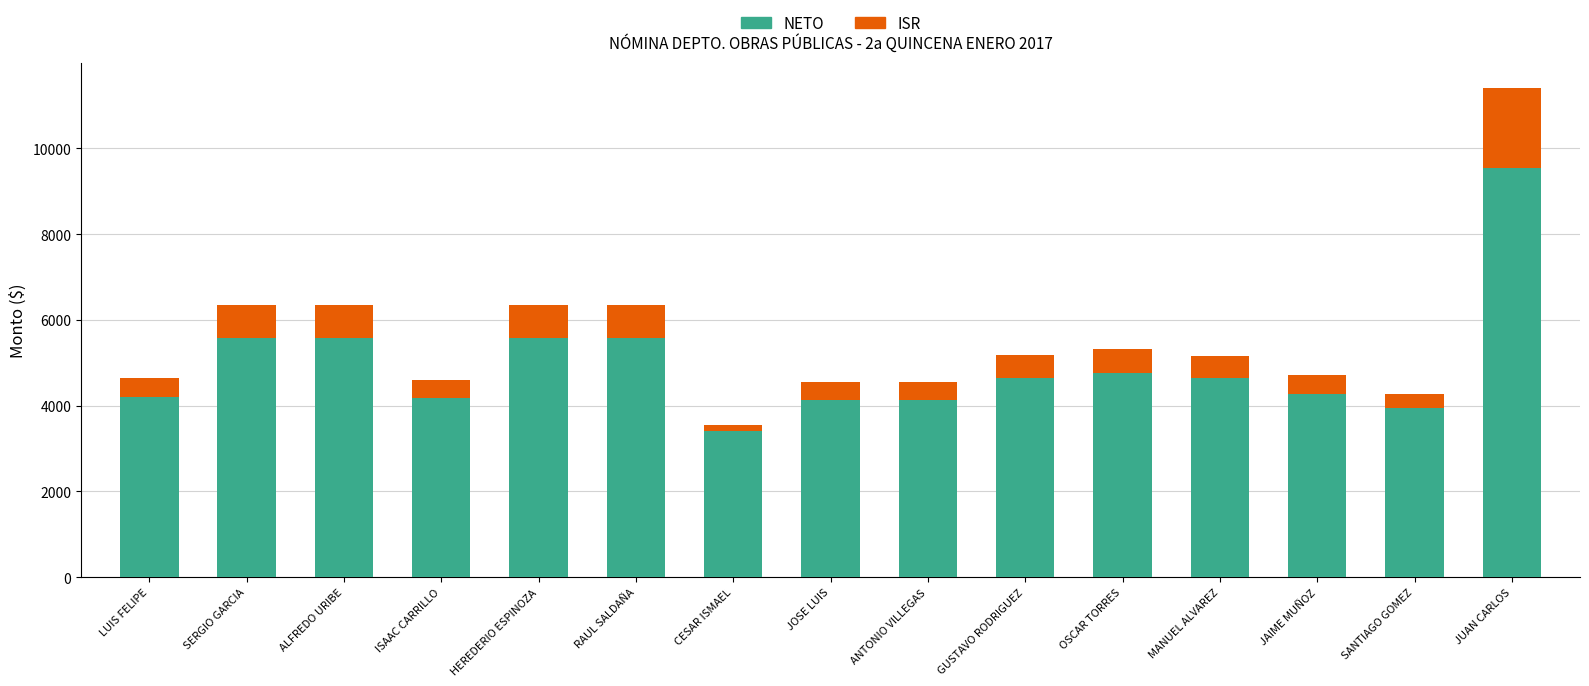

At which category is the sum across all series the highest?

JUAN CARLOS